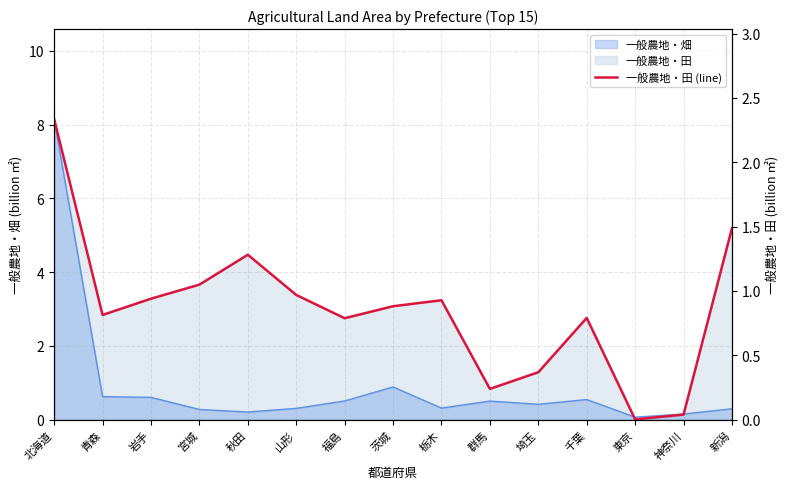

What is the sum of the values at 神奈川 and 秋田?

1.3